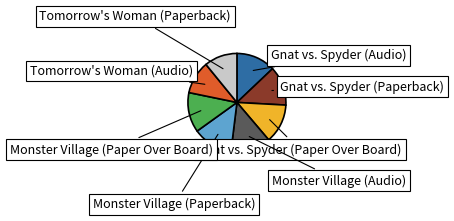

True or false: Gnat vs. Spyder (Paperback) accounts for 13% of the total.

True